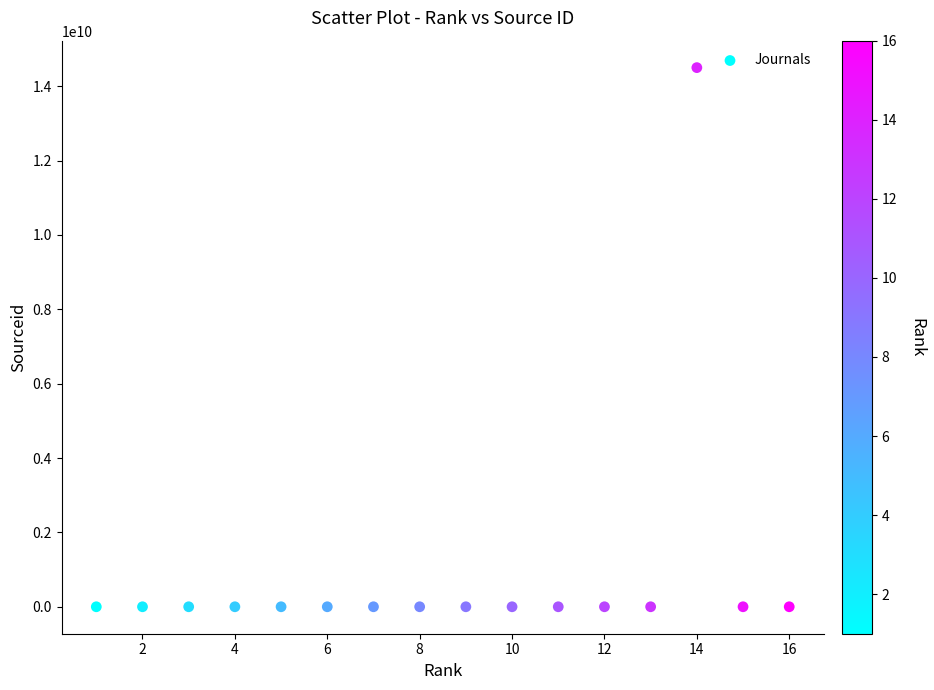

What is the range of X values (max minus min)?

15